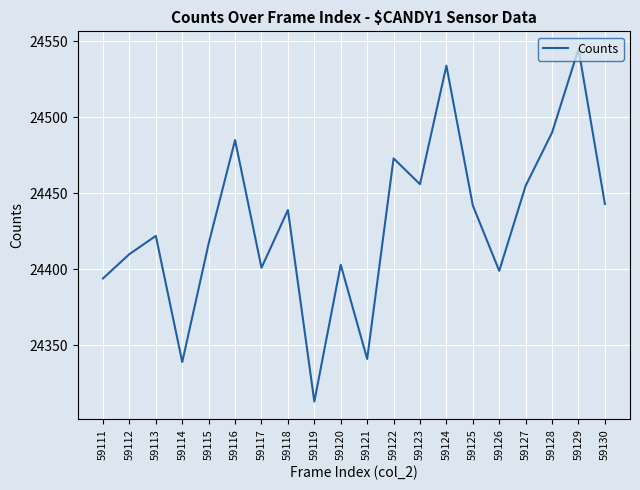

Does the chart display data point markers on the line(s)?

No